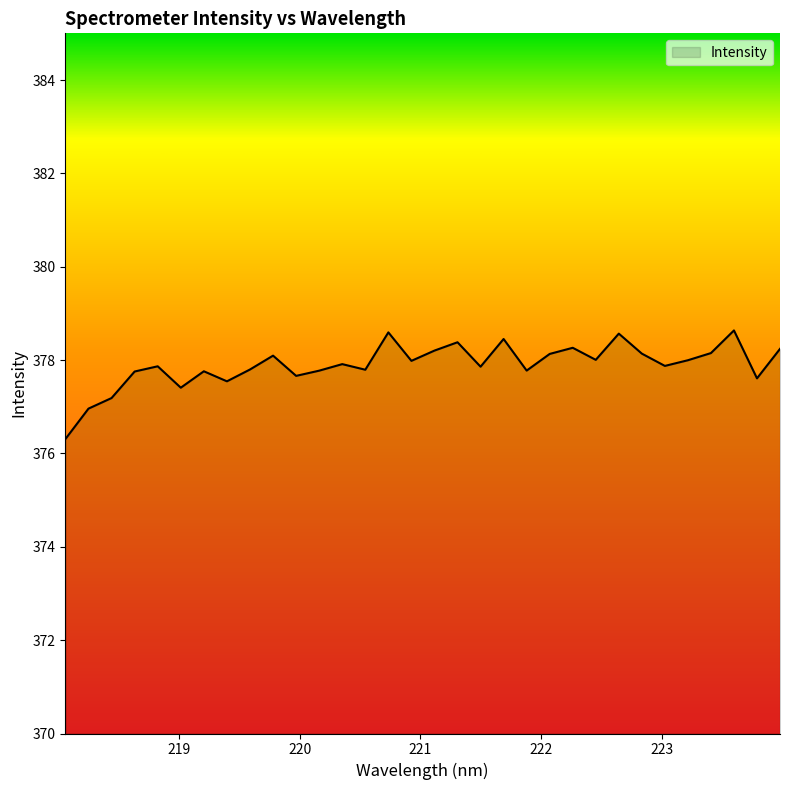

How many lines are shown in the chart?

1